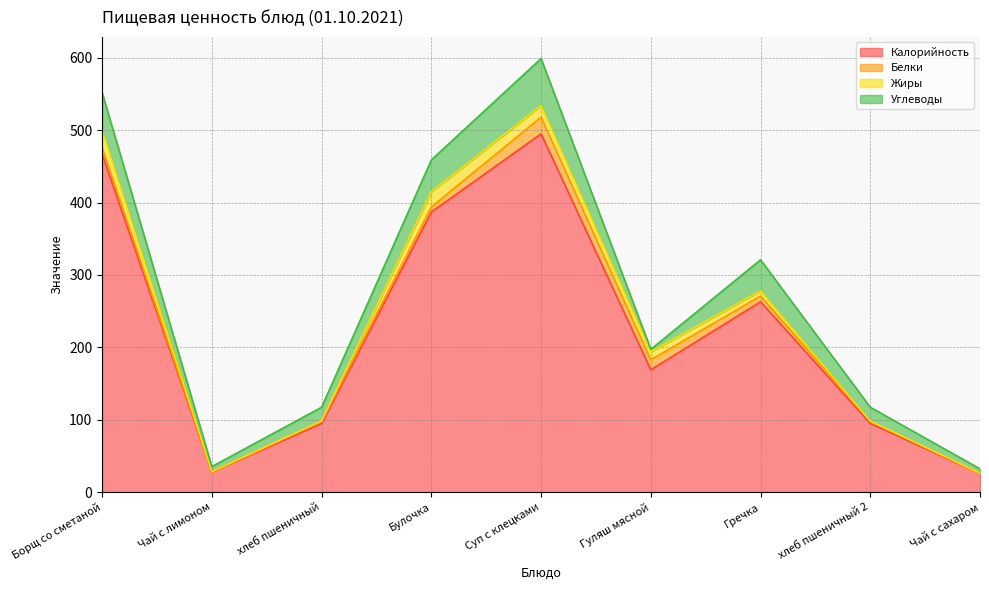

At which label does Жиры first exceed 7?

Борщ со сметаной